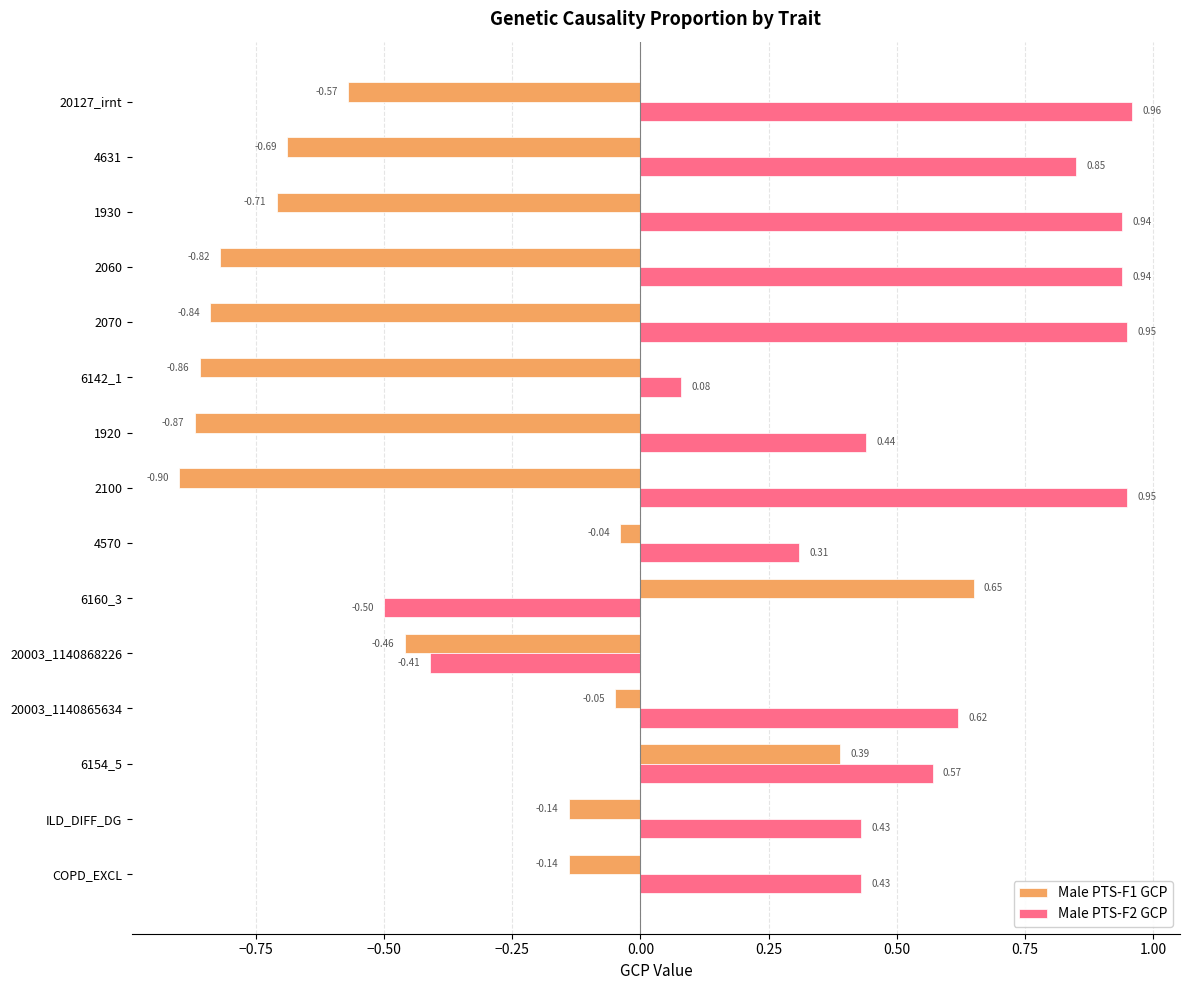

Which series changed the most between 1930 and 4631?

Male PTS-F2 GCP